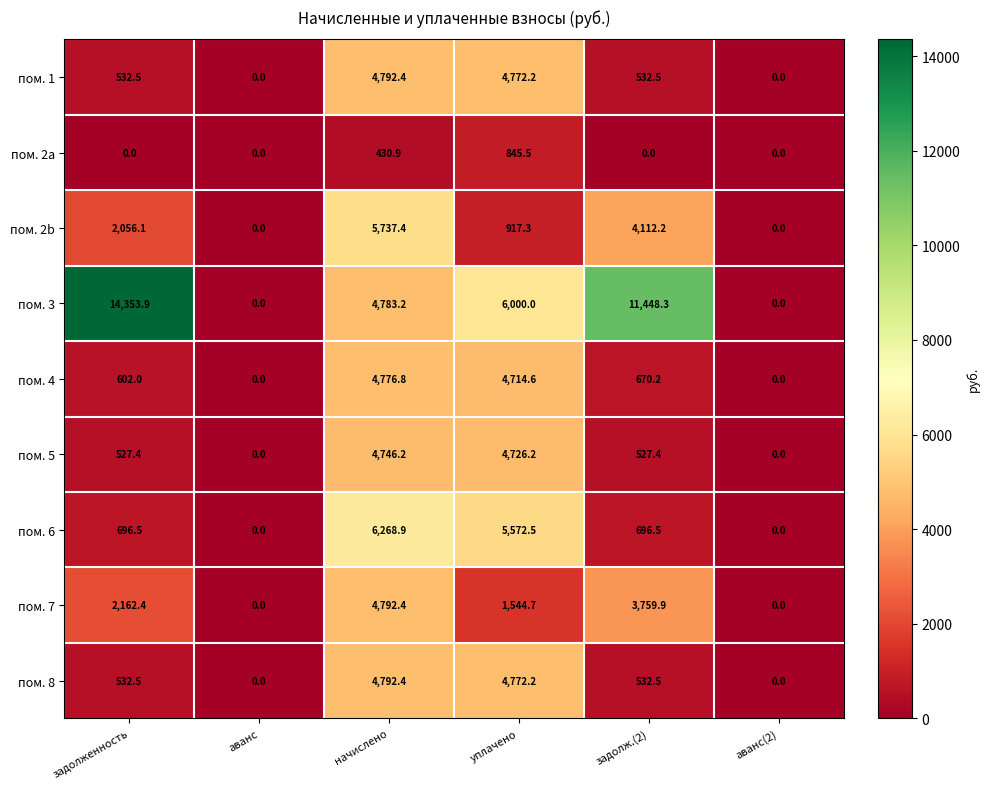

The value of пом. 2a at задолж.(2) is -359.7. True or false?

False